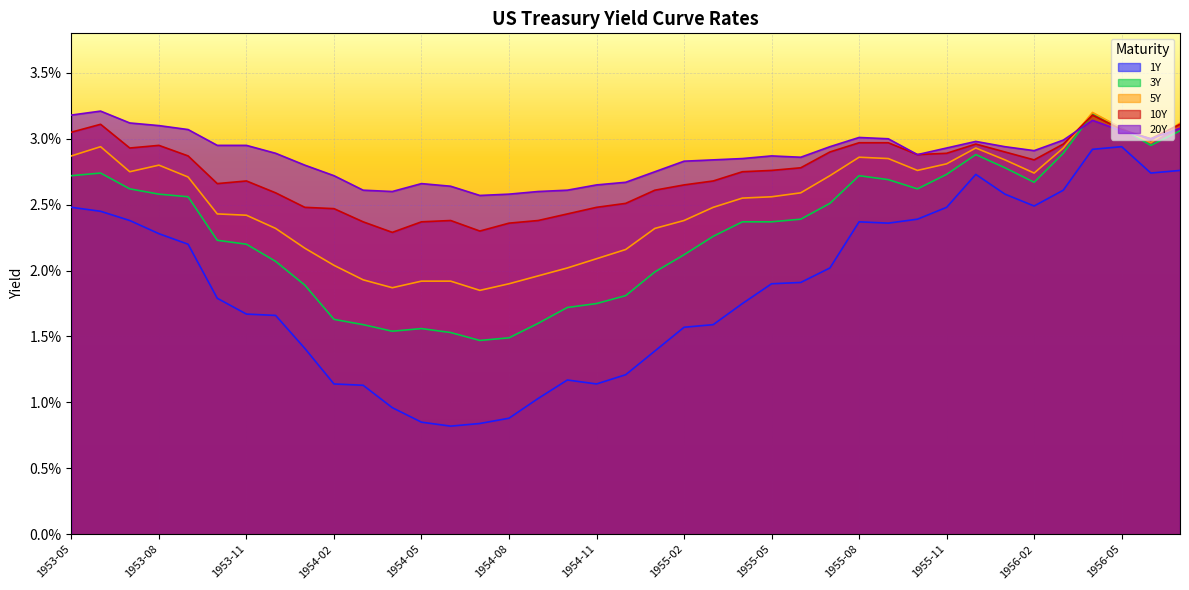

Which series changed the most between 1953-06 and 1955-07?

1Y